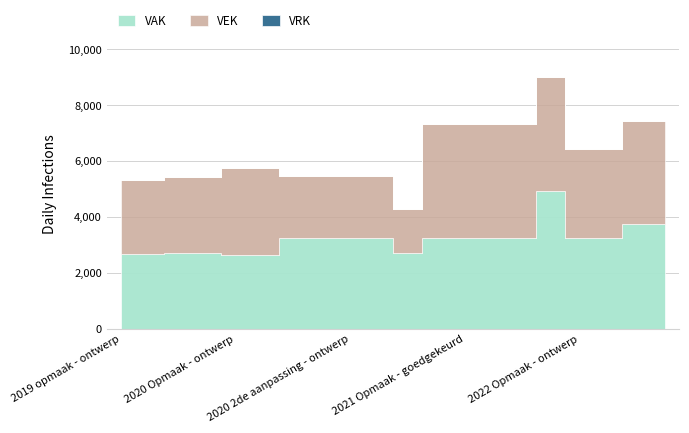

Which series has the largest range (max minus min)?

VEK